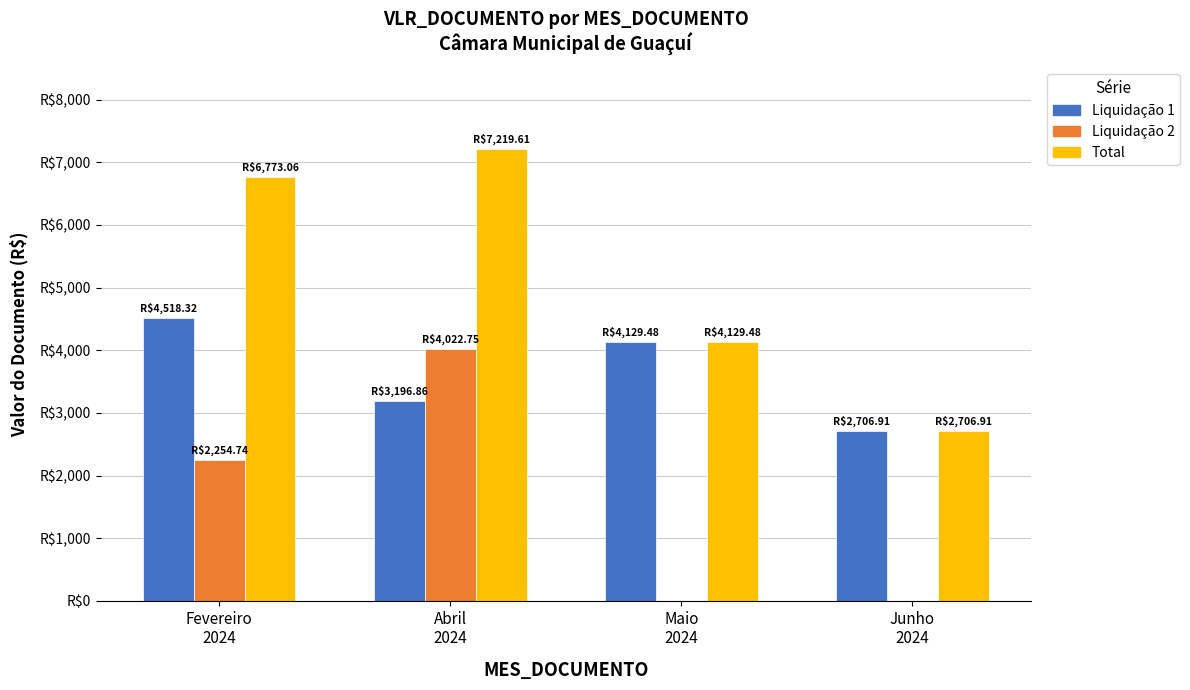

Reading right to left, what are all the values shown in this chart?

Liquidação 1: 2706.9	4129.5	3196.9	4518.3
Liquidação 2: 0.0	0.0	4022.8	2254.7
Total: 2706.9	4129.5	7219.6	6773.1